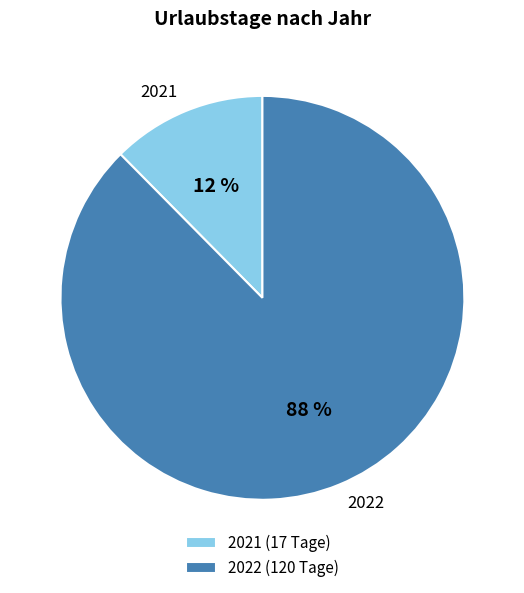

Which slice is the largest?

2022